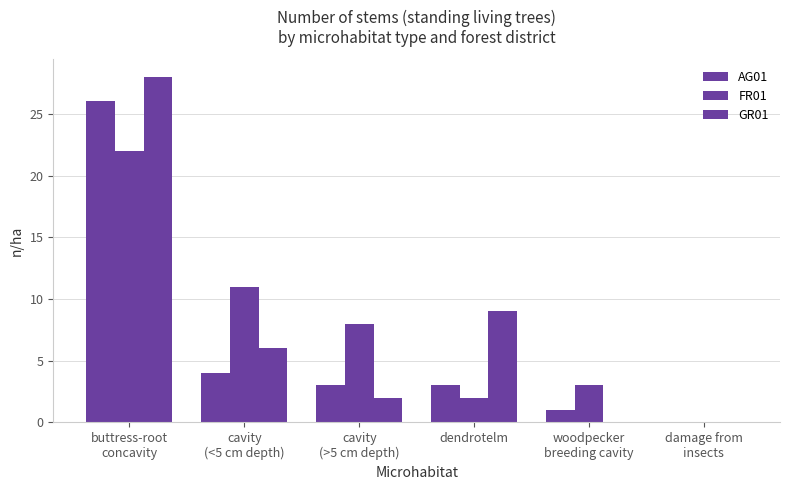

Are the bars horizontal?

No